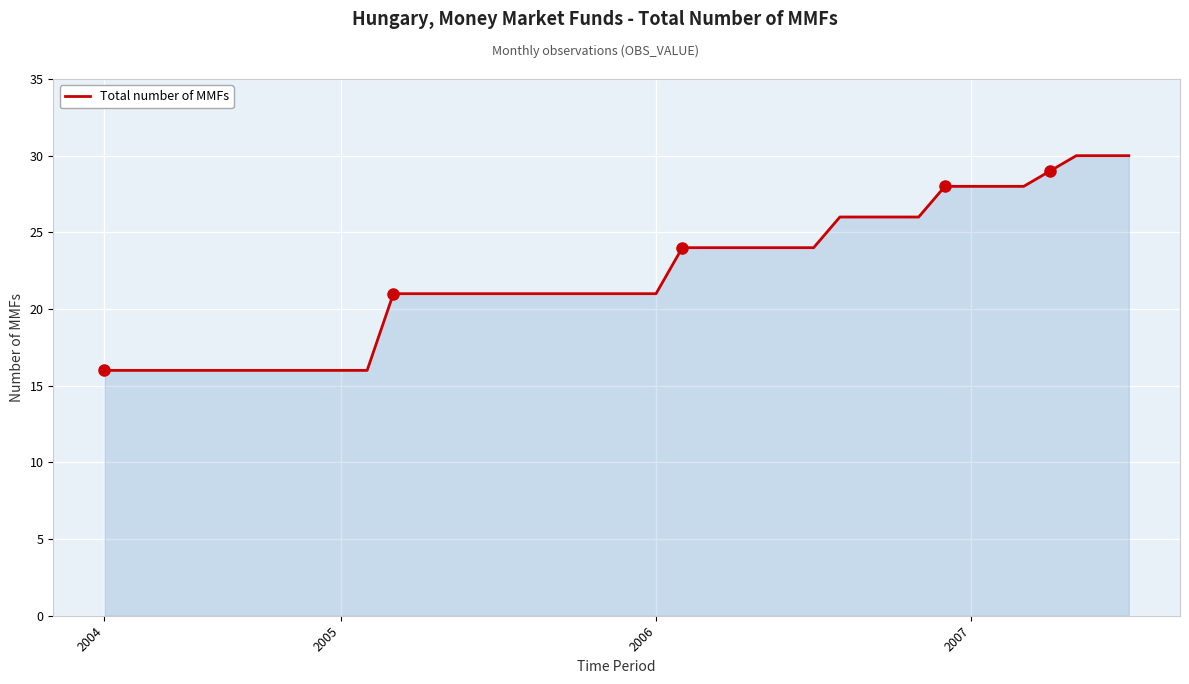

What is the smallest value displayed?

16